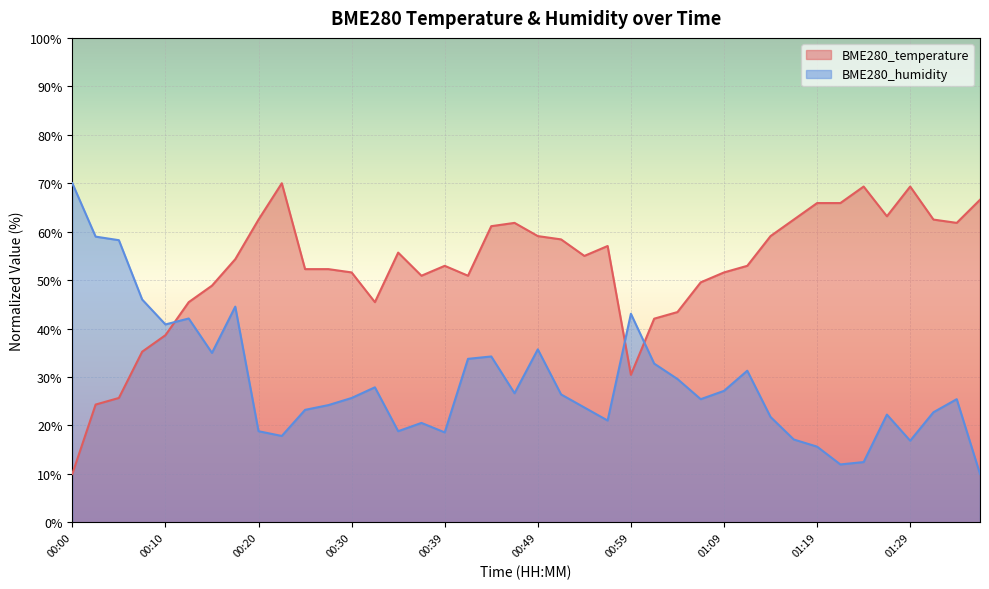

After their last crossing, which series has the higher values: BME280_temperature or BME280_humidity?

BME280_temperature